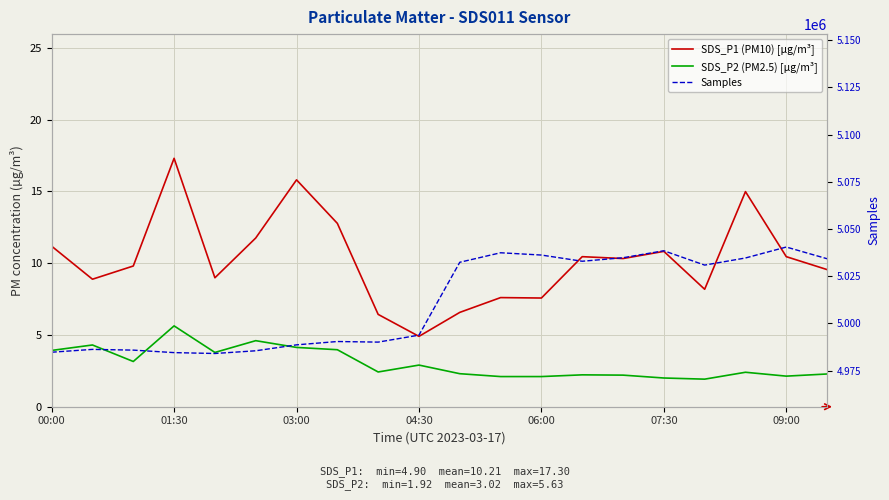

How many categories are shown in the chart?

20